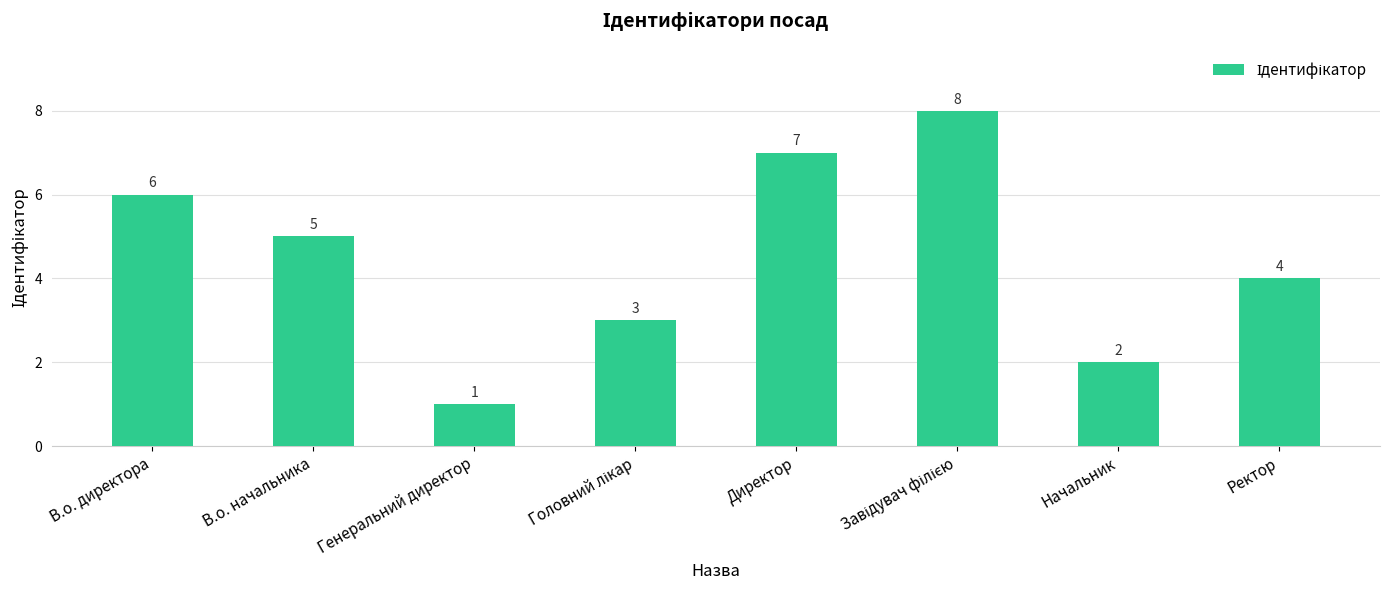

What is the approximate value at В.о. директора?

6